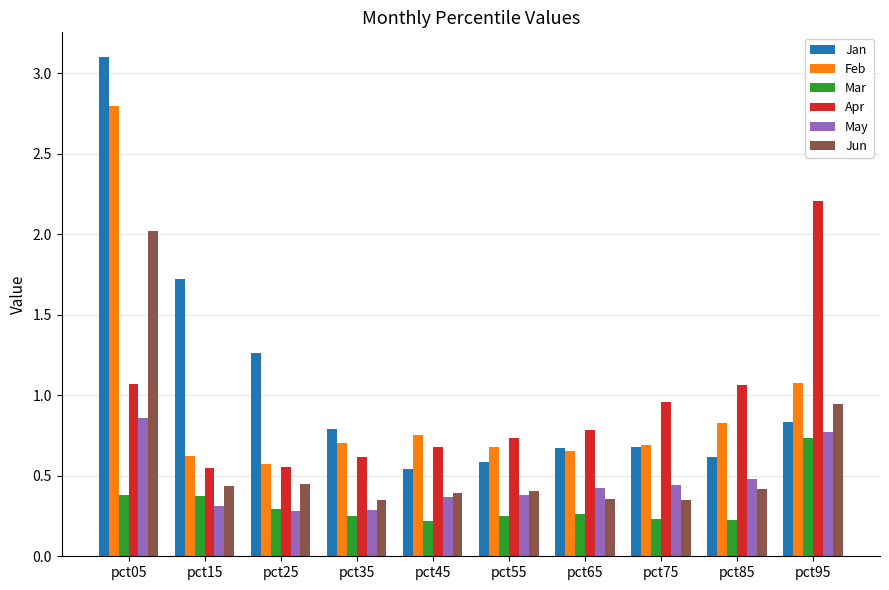

How many bars are there in each group?

6